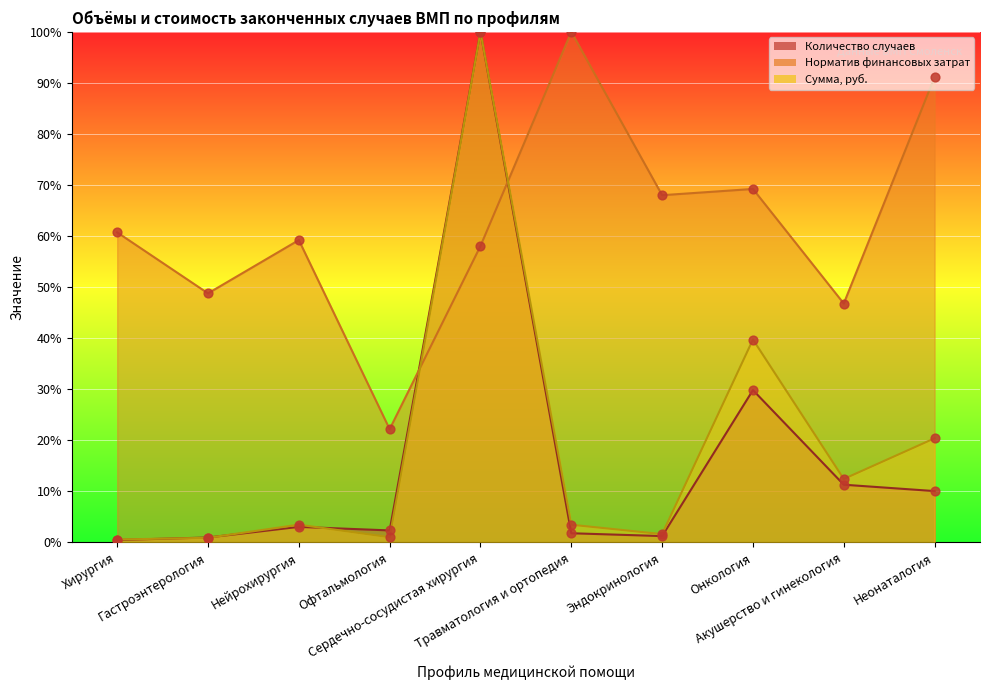

Is the value of Сумма, руб. at Травматология и ортопедия greater than the value of Норматив финансовых затрат at Сердечно-сосудистая хирургия?

No